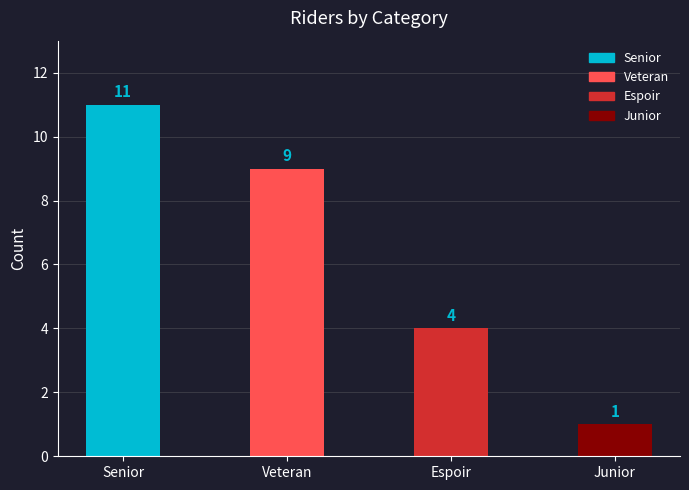

How many data points are less than 9?

2